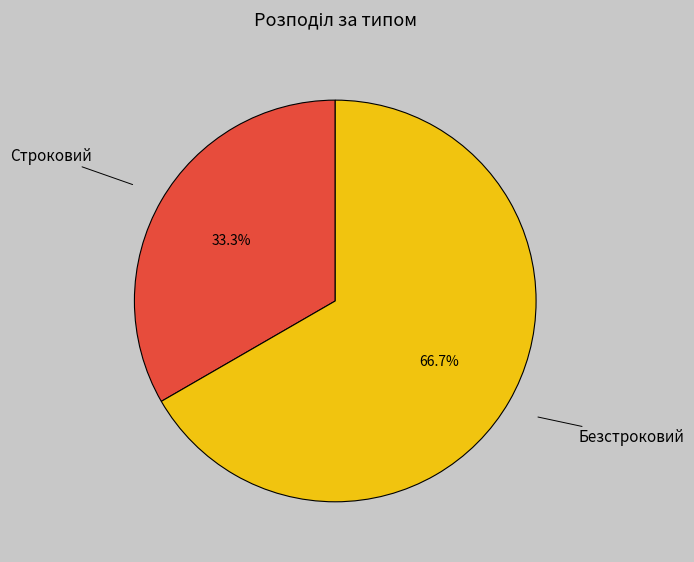

The Строковий slice represents 33% of the pie. True or false?

True